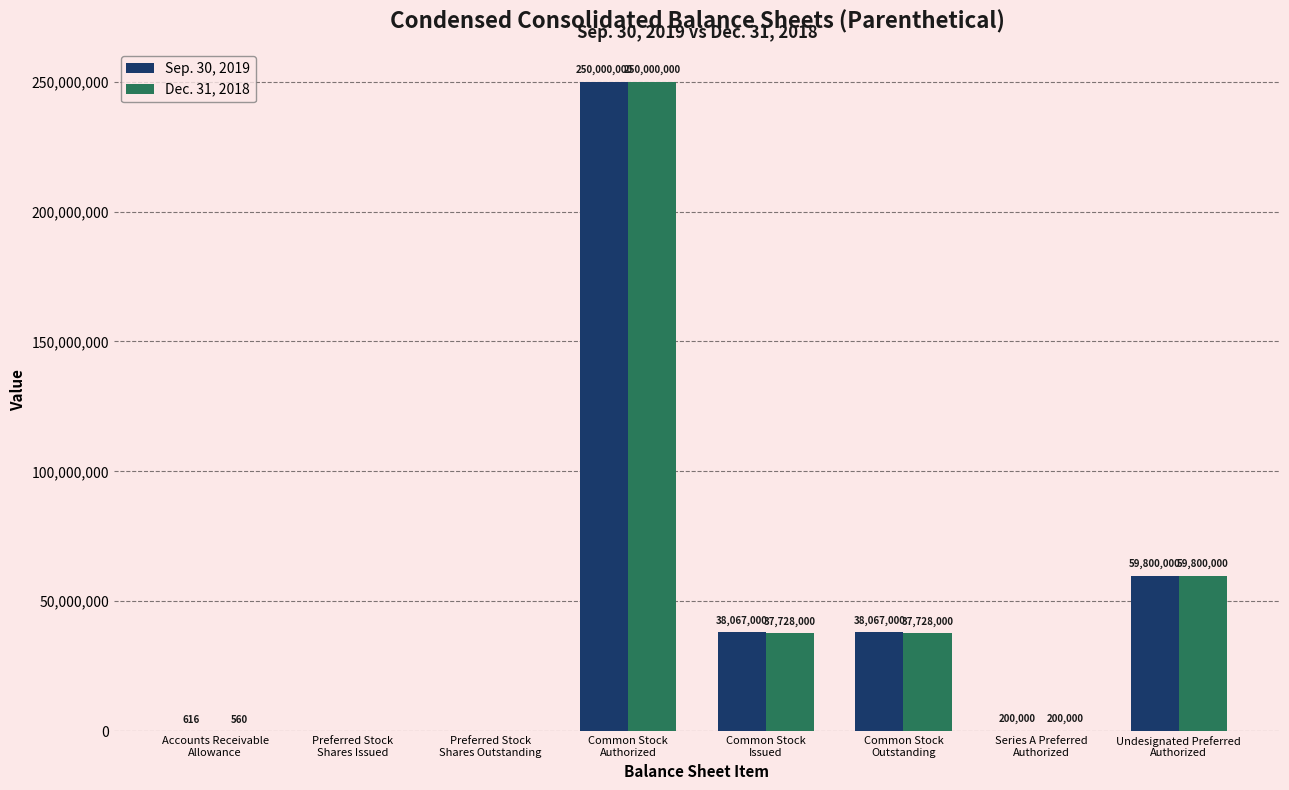

Count the number of categories in the chart.

8